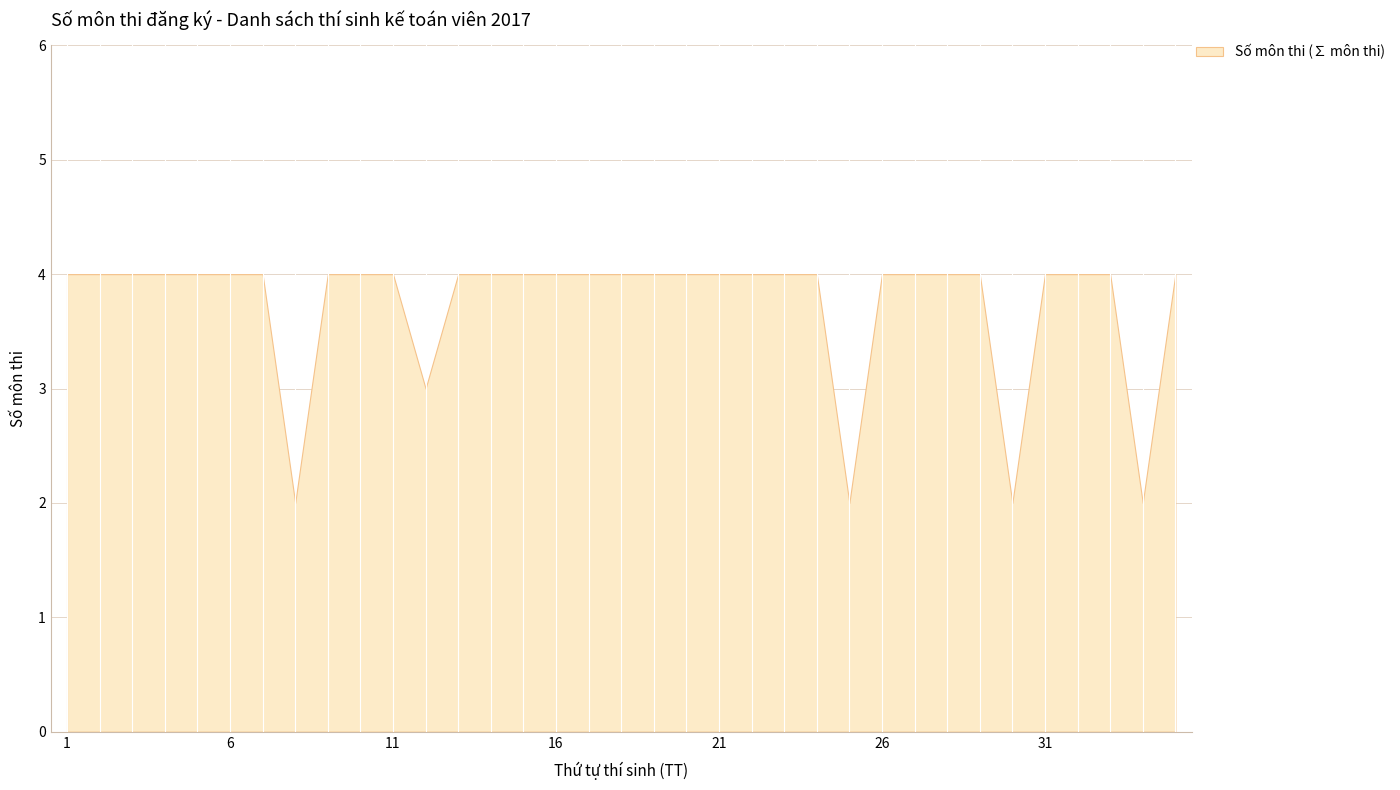

Between 12 and 31, which is larger?

31